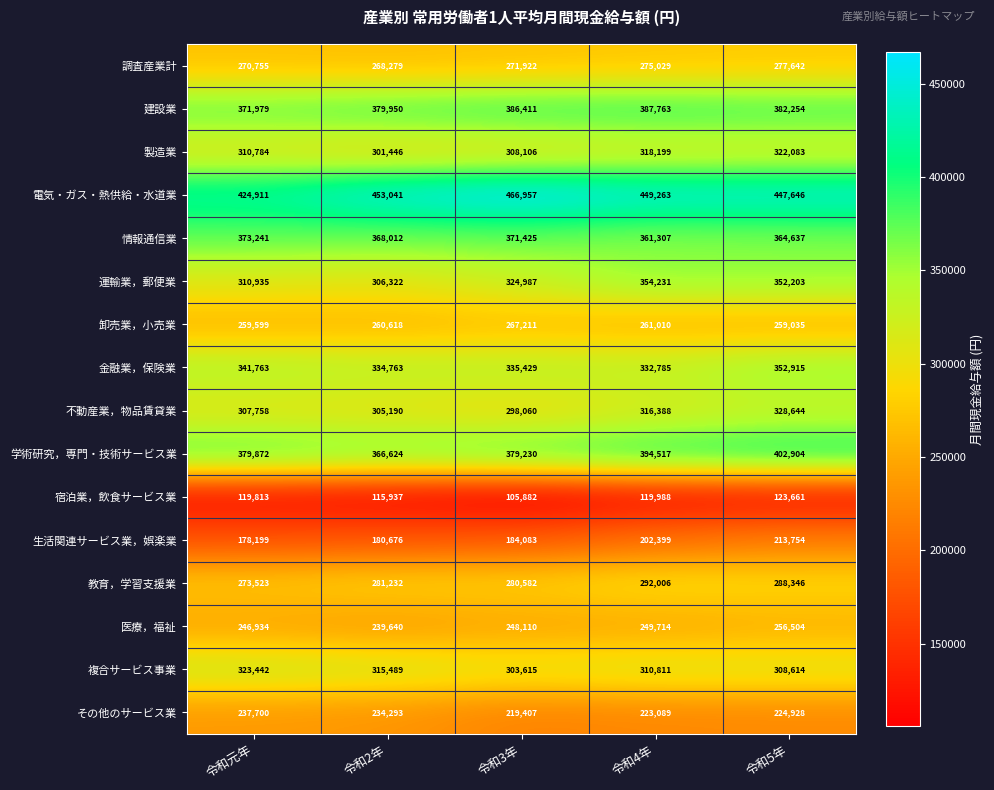

What is the difference between the 建設業 values at 令和2年 and 令和5年?

2304